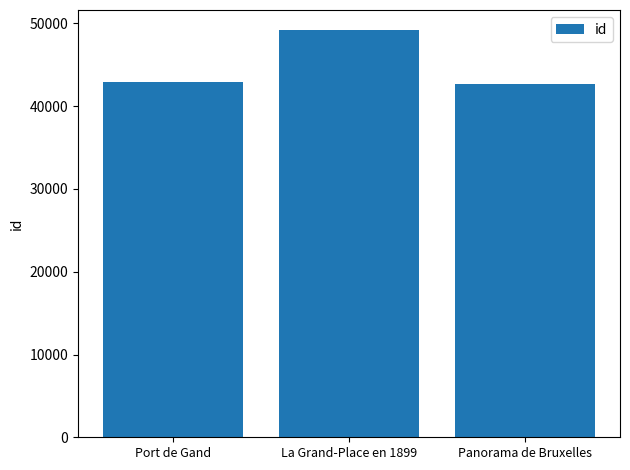

Where is the data nearest to the value 45944?

Port de Gand